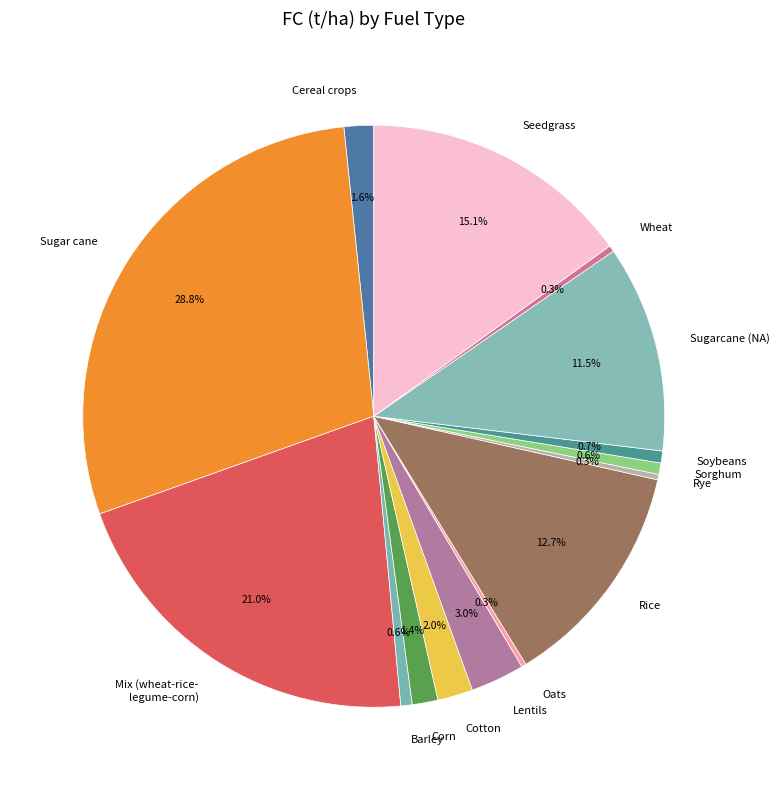

Which slice is the largest?

Sugar cane